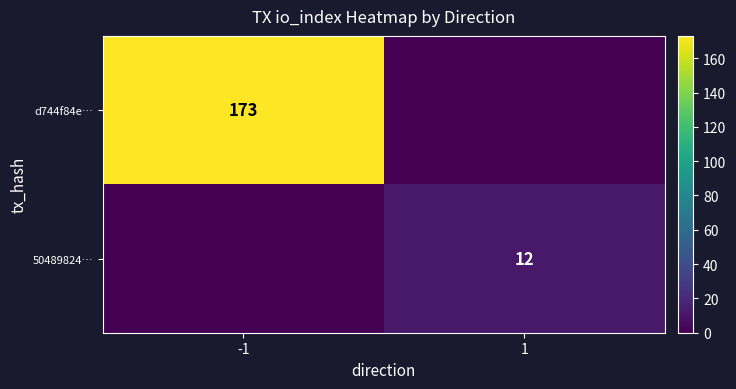

Is it true that 50489824… equals 12 at 1?

True